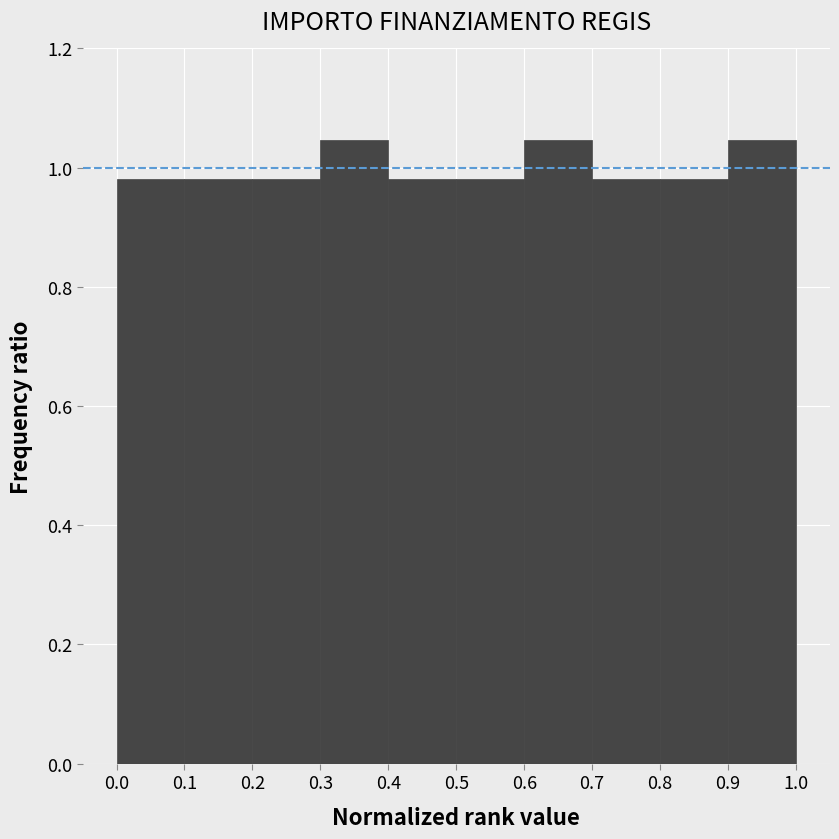

Reading left to right, list every bar in this chart as the range it spans on the x-axis followed by its height. The values are not printed on the chart, so give them approximately, as read against the axis.

0.0 to 0.1: 0.98
0.1 to 0.2: 0.98
0.2 to 0.3: 0.98
0.3 to 0.4: 1.04
0.4 to 0.5: 0.98
0.5 to 0.6: 0.98
0.6 to 0.7: 1.04
0.7 to 0.8: 0.98
0.8 to 0.9: 0.98
0.9 to 1.0: 1.04